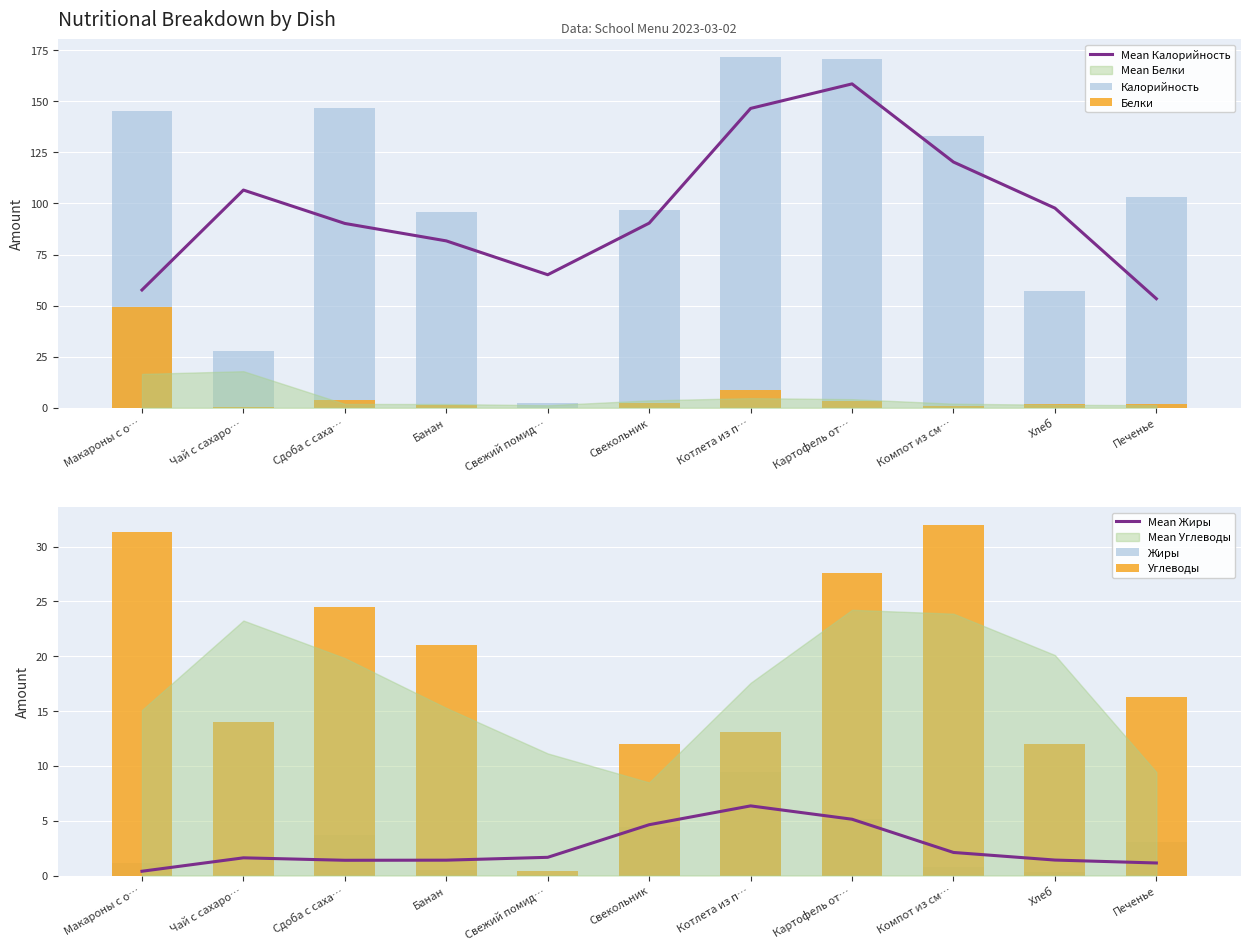

At Макароны с о…, list the series in order from largest to smallest.

Калорийность, Mean Калорийность, Белки, Углеводы, Жиры, Mean Жиры